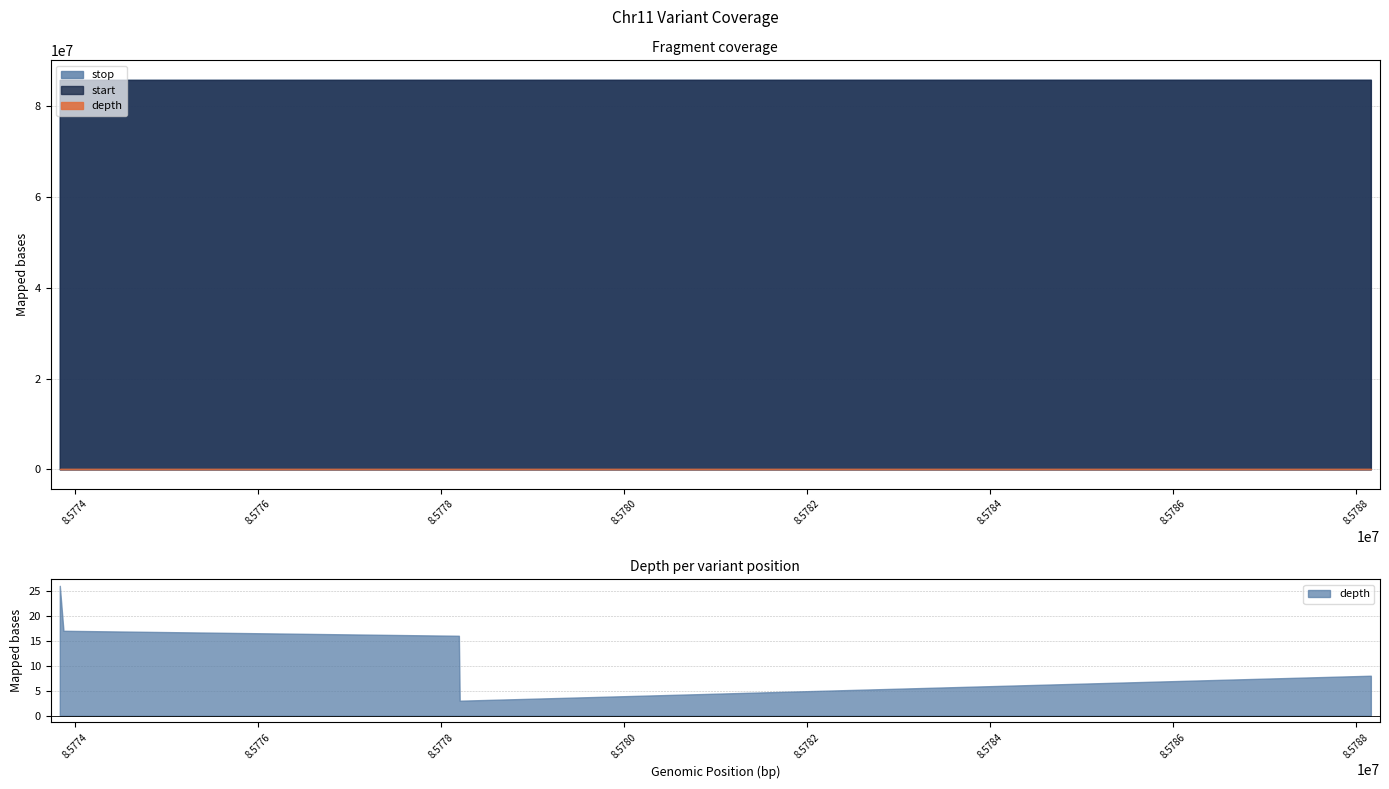

Which series has the widest spread of values?

start